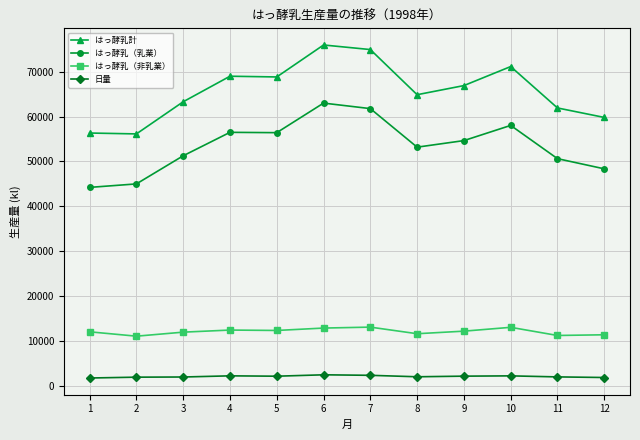

What is the value of the はっ酵乳計 point at the 1st from the left?

56333.0